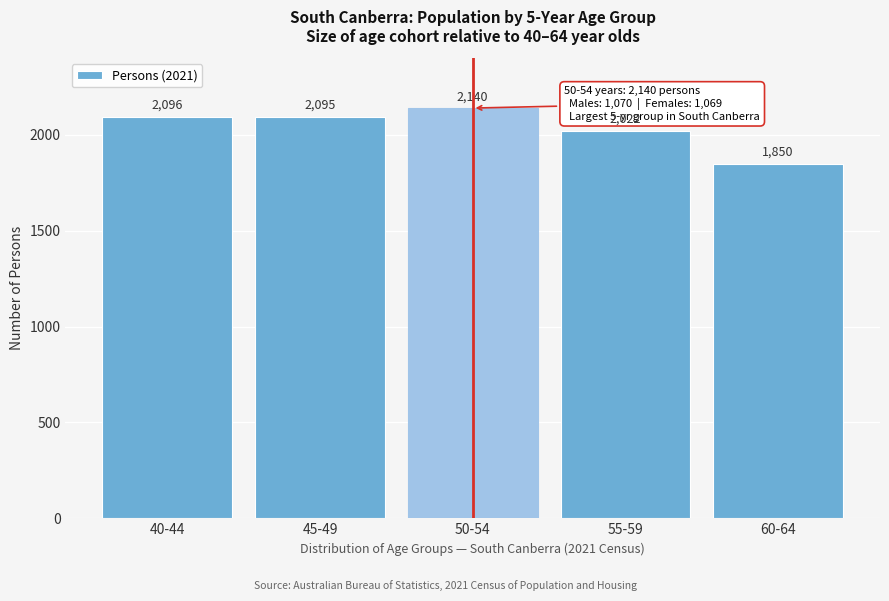

Reading left to right, what are all the values shown in this chart?

2096	2095	2140	2022	1850